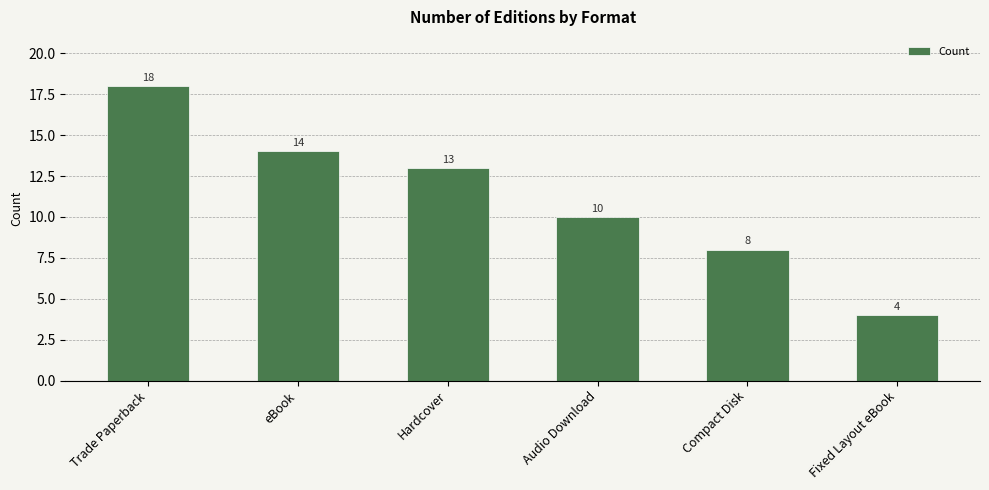

What is the label of the 2nd bar from the left?

eBook